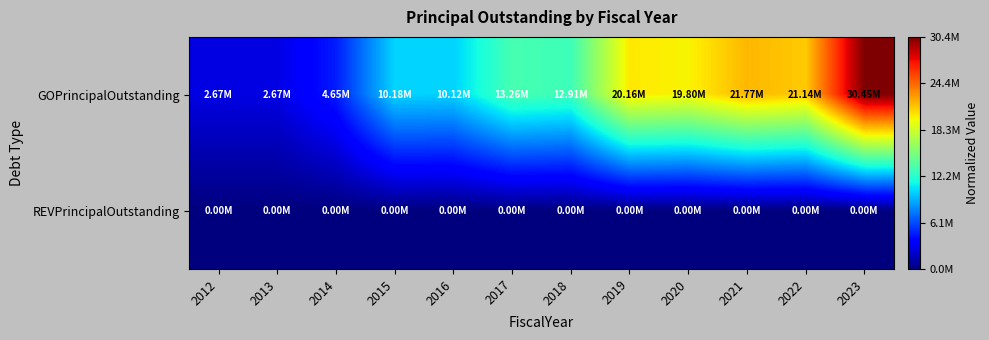

Which category has the lowest value across all series?

2012